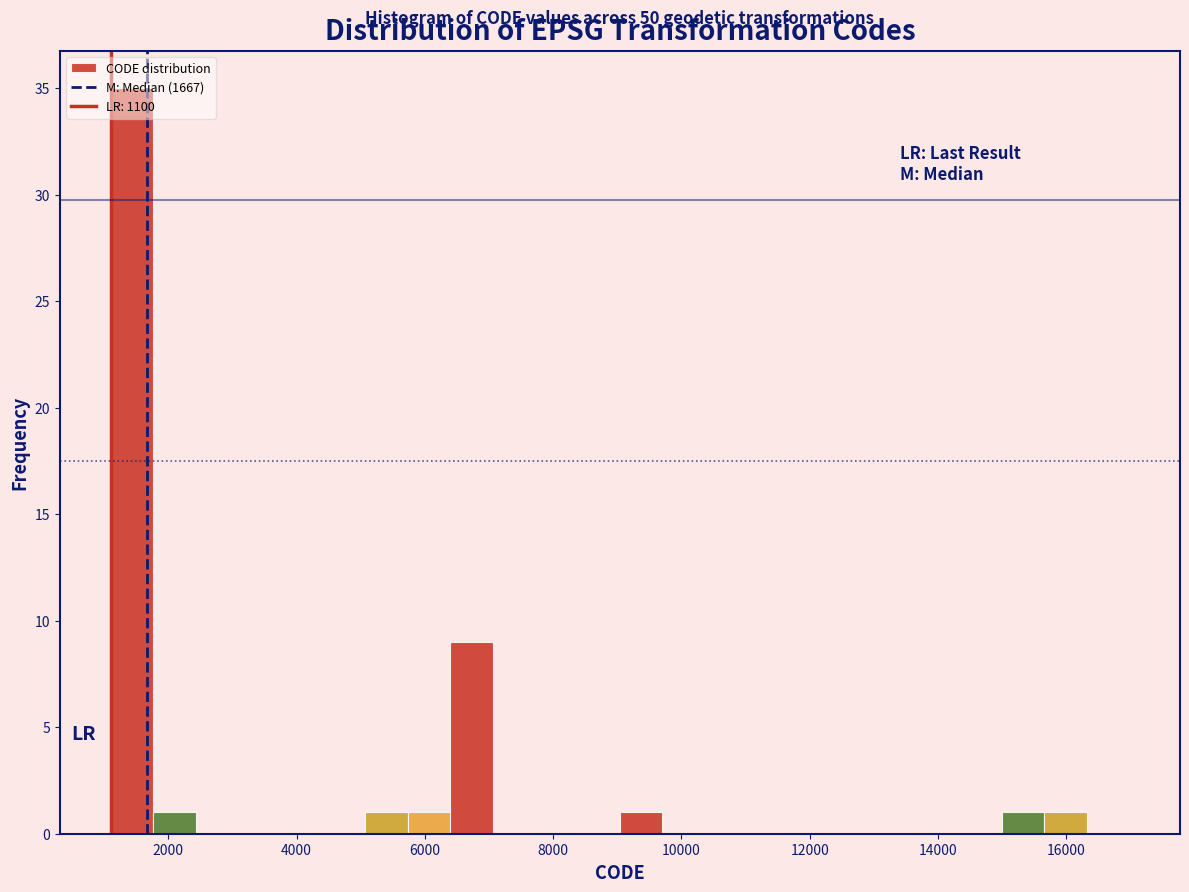

Around what value on the x-axis is the tallest bar? Give the approximate position of its centre, as read against the axis.

1400